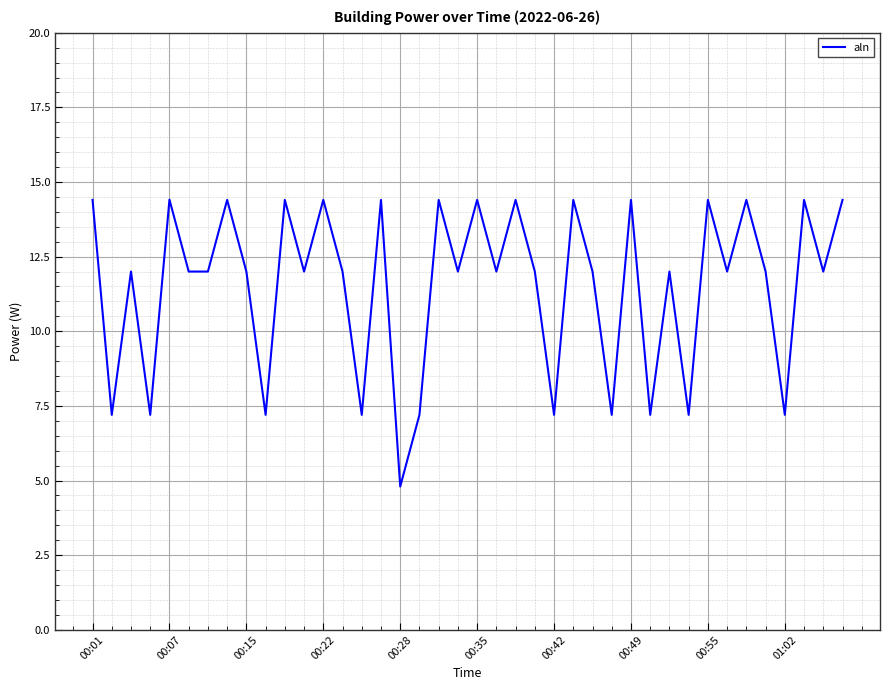

What is the difference between the maximum and minimum values?

9.6